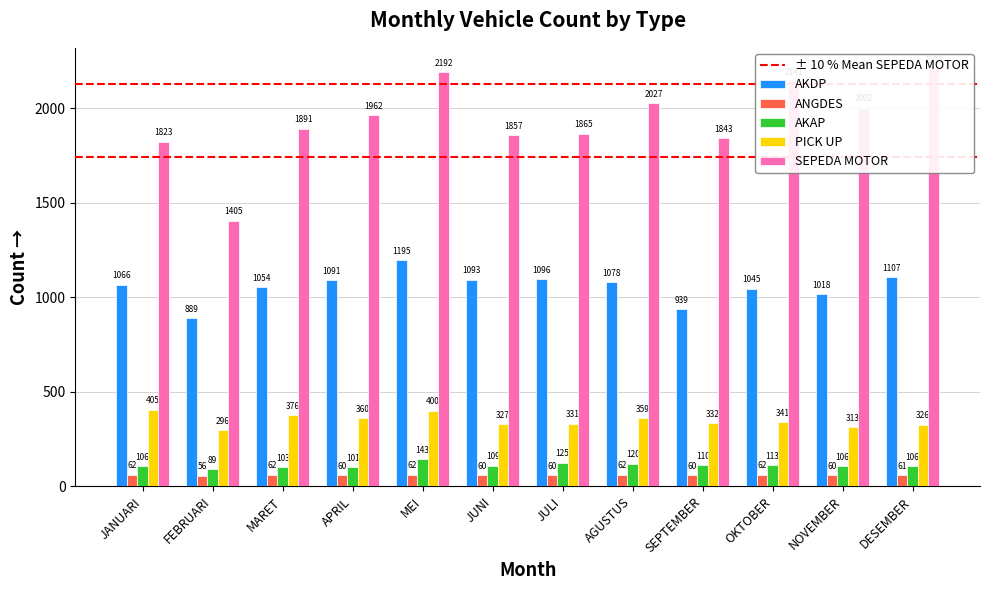

What is the spread (max minus min) of values at MARET?

1829